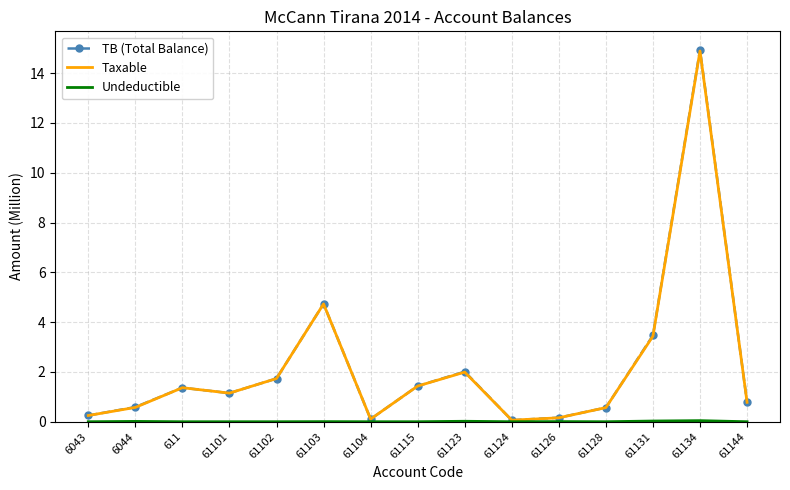

At which category is the sum across all series the highest?

61134